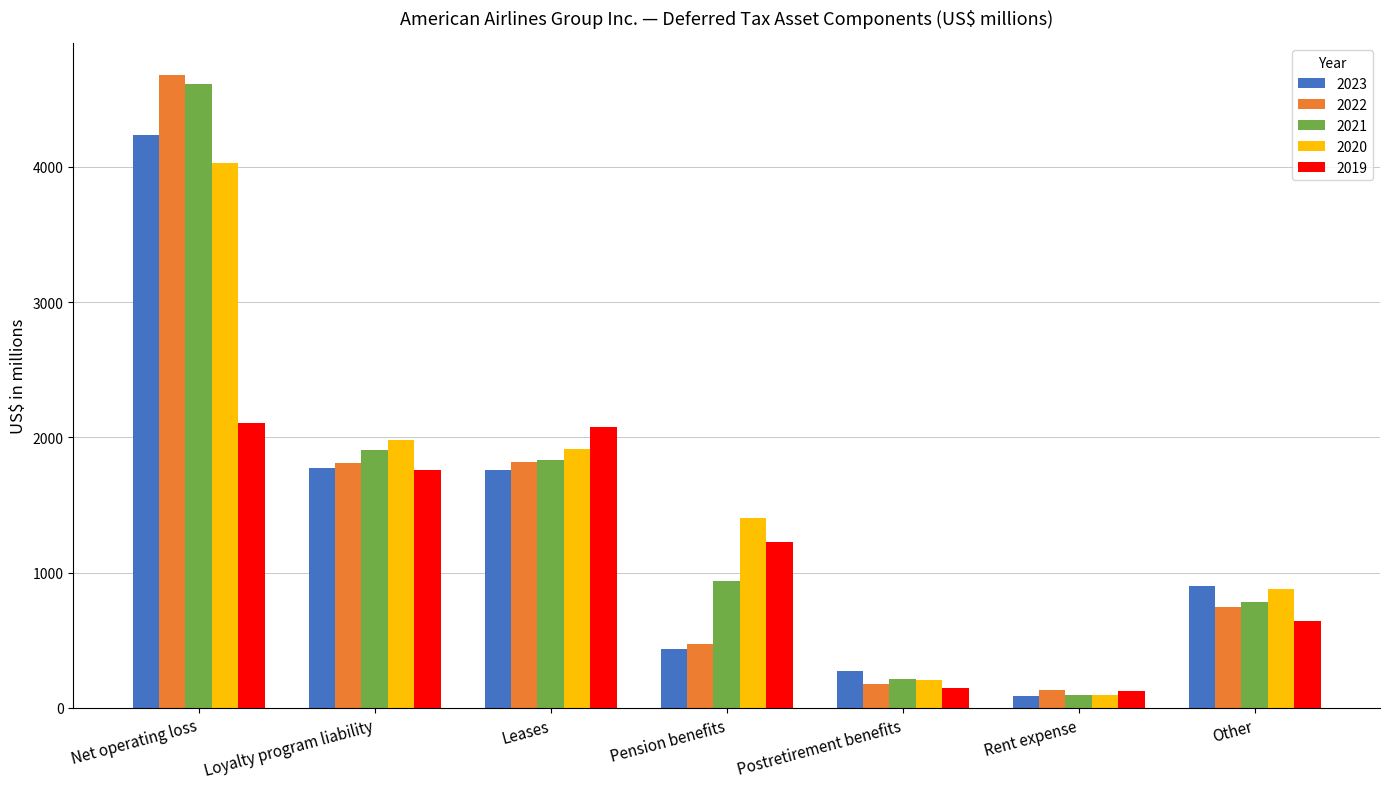

What is the value of the 2022 bar at the 1st from the left?

4679